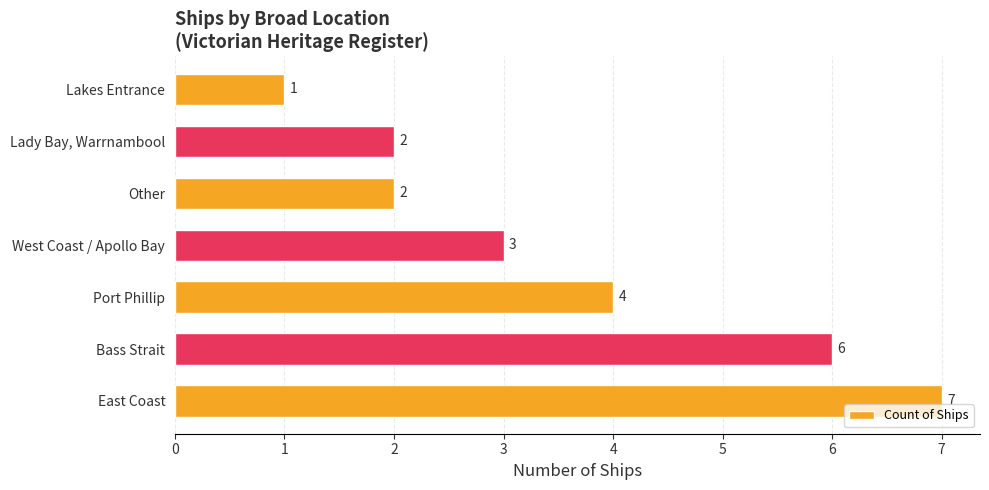

Reading top to bottom, list all the values displayed in this chart.

Lakes Entrance=1	Lady Bay, Warrnambool=2	Other=2	West Coast / Apollo Bay=3	Port Phillip=4	Bass Strait=6	East Coast=7